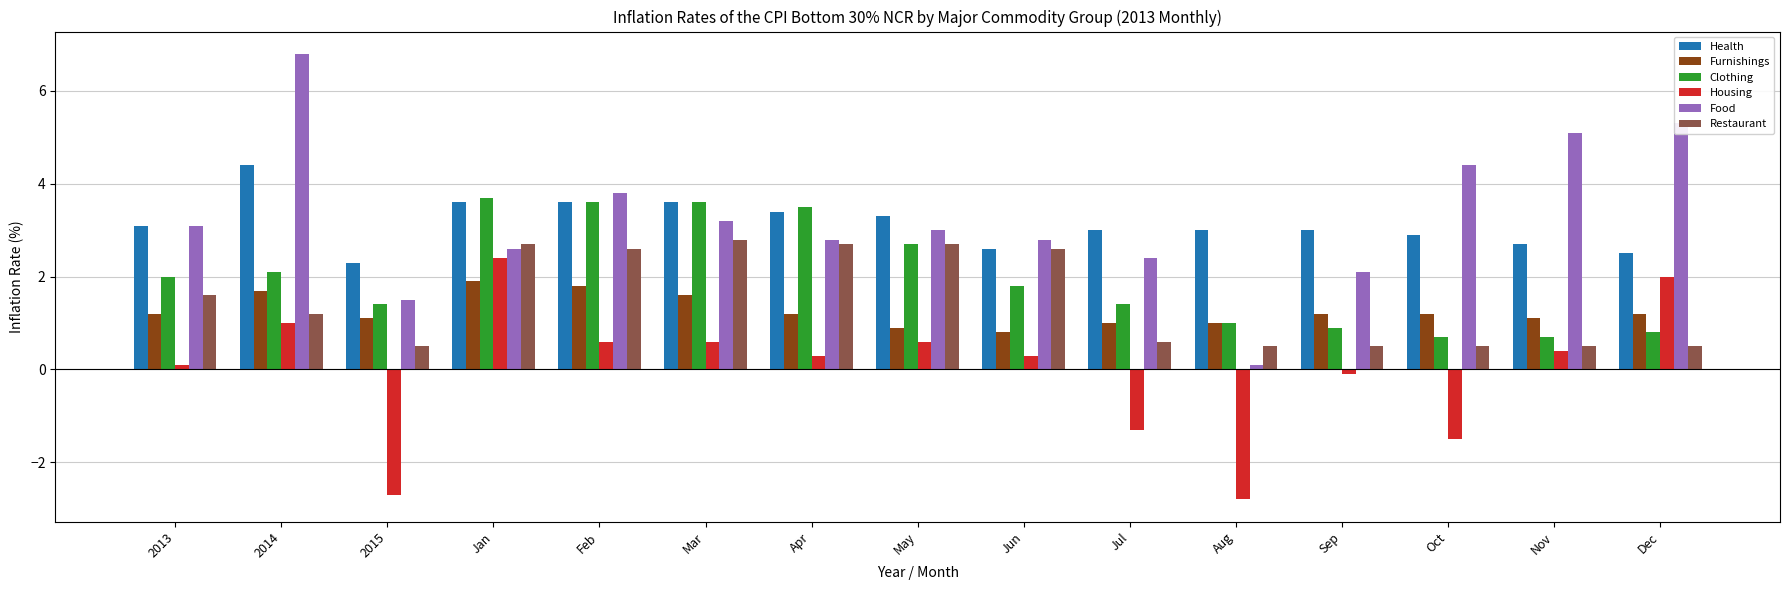

What position from the right is Jun?

7